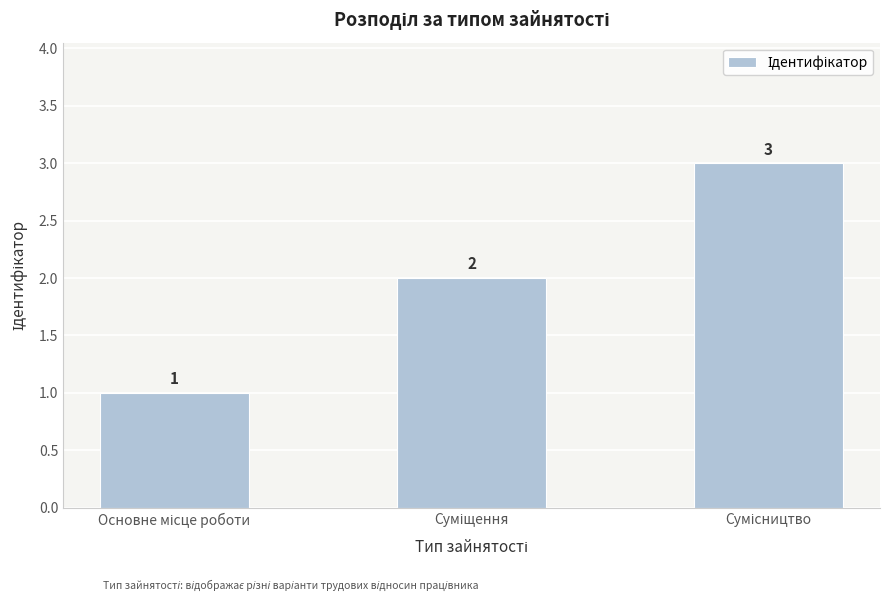

How many data points does each series have?

3